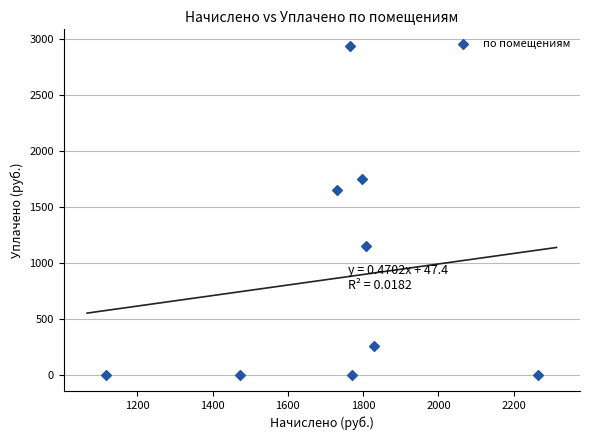

What is the average Y value?

859.8